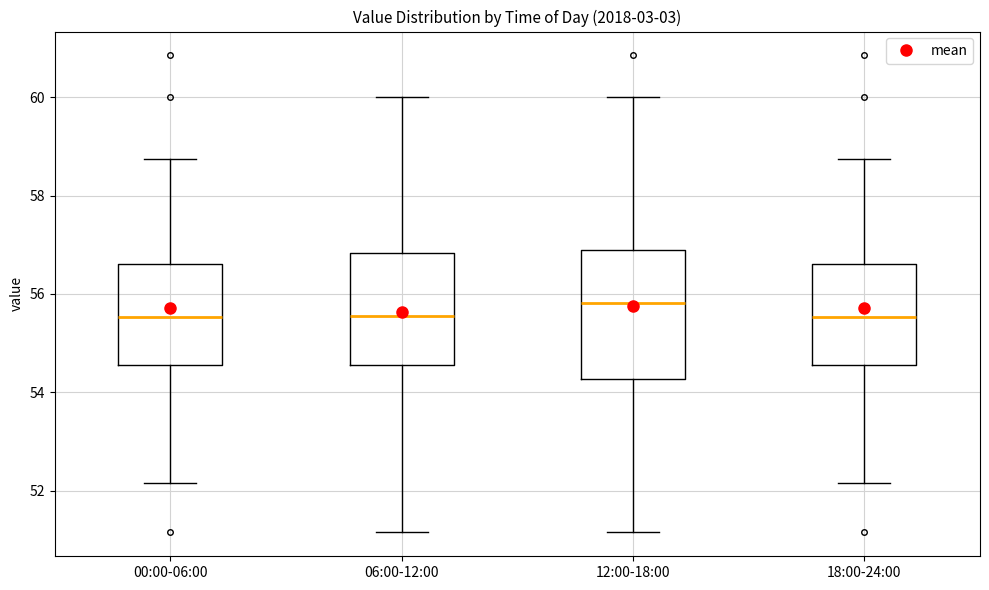

Where is the lower edge of the box for 06:00-12:00 on the y-axis? The values are not printed on the chart, so give them approximately, as read against the axis.

54.6